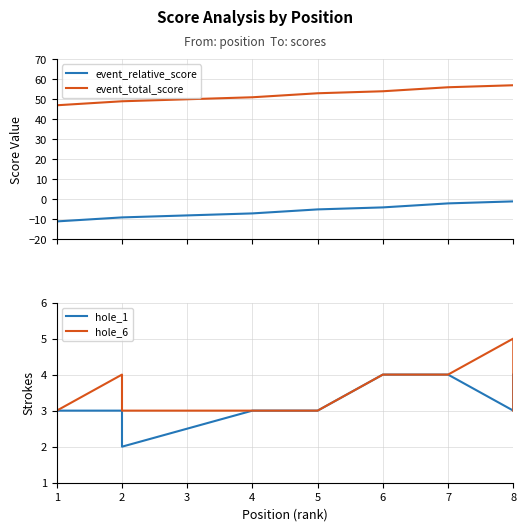

Rank the series at 6 from highest to lowest value.

event_total_score, hole_1, hole_6, event_relative_score